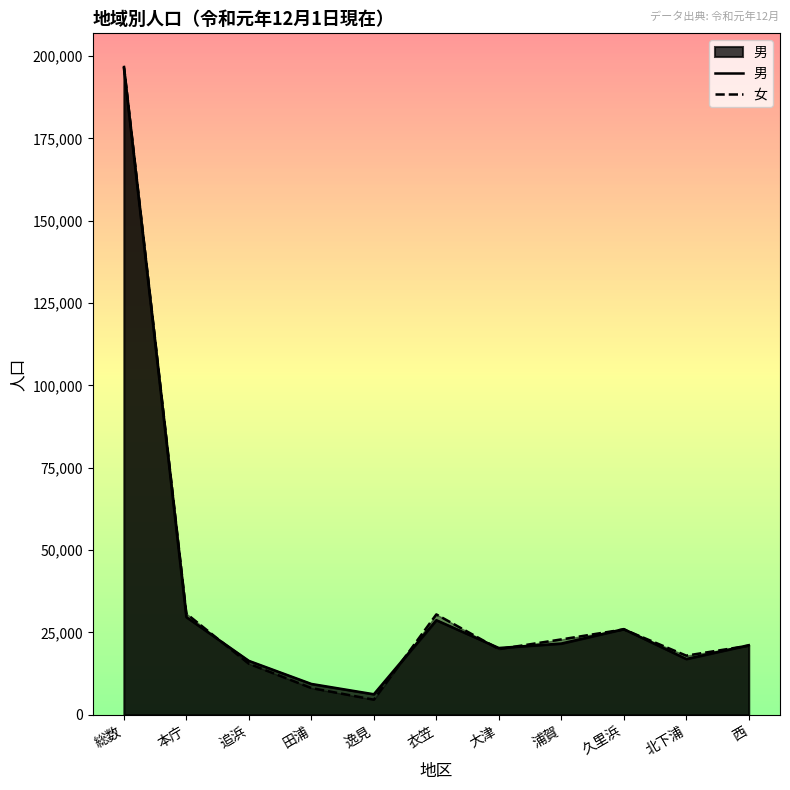

Reading left to right, transcribe all the data shown in this chart.

男: 総数=196323	本庁=29642	追浜=16365	田浦=9364	逸見=6234	衣笠=28721	大津=20279	浦賀=21625	久里浜=26017	北下浦=16941	西=21135
女: 総数=197050	本庁=30697	追浜=15491	田浦=8116	逸見=4587	衣笠=30477	大津=19937	浦賀=22886	久里浜=25917	北下浦=17960	西=20982